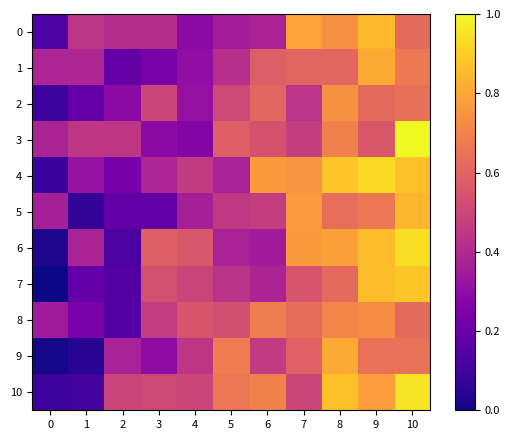

Reading left to right, list all the values displayed in this chart.

0: 0=0.1	1=0.4	2=0.4	3=0.4	4=0.3	5=0.4	6=0.4	7=0.8	8=0.7	9=0.8	10=0.6
1: 0=0.4	1=0.4	2=0.2	3=0.2	4=0.3	5=0.4	6=0.6	7=0.6	8=0.6	9=0.8	10=0.7
2: 0=0.1	1=0.2	2=0.3	3=0.5	4=0.3	5=0.5	6=0.6	7=0.4	8=0.7	9=0.6	10=0.6
3: 0=0.4	1=0.4	2=0.4	3=0.3	4=0.3	5=0.6	6=0.5	7=0.5	8=0.7	9=0.6	10=1.0
4: 0=0.1	1=0.3	2=0.2	3=0.4	4=0.5	5=0.4	6=0.8	7=0.8	8=0.9	9=0.9	10=0.9
5: 0=0.4	1=0.1	2=0.2	3=0.2	4=0.4	5=0.5	6=0.5	7=0.8	8=0.6	9=0.7	10=0.8
6: 0=0.0	1=0.4	2=0.1	3=0.6	4=0.6	5=0.4	6=0.4	7=0.8	8=0.8	9=0.9	10=0.9
7: 0=0.0	1=0.2	2=0.1	3=0.5	4=0.5	5=0.4	6=0.4	7=0.6	8=0.6	9=0.9	10=0.9
8: 0=0.3	1=0.2	2=0.1	3=0.5	4=0.6	5=0.5	6=0.7	7=0.6	8=0.7	9=0.7	10=0.6
9: 0=0.0	1=0.0	2=0.4	3=0.3	4=0.4	5=0.7	6=0.5	7=0.6	8=0.8	9=0.6	10=0.6
10: 0=0.1	1=0.1	2=0.5	3=0.5	4=0.5	5=0.7	6=0.7	7=0.5	8=0.9	9=0.8	10=1.0